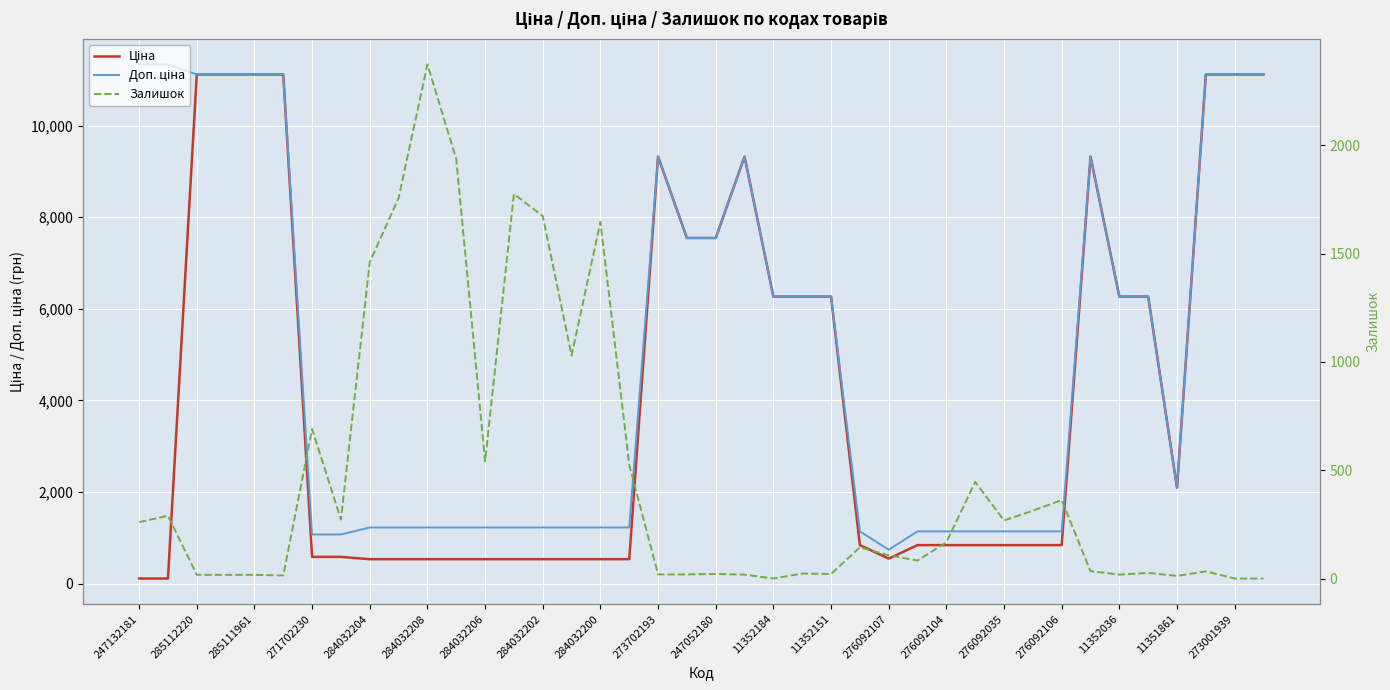

Count the number of categories in the chart.

40